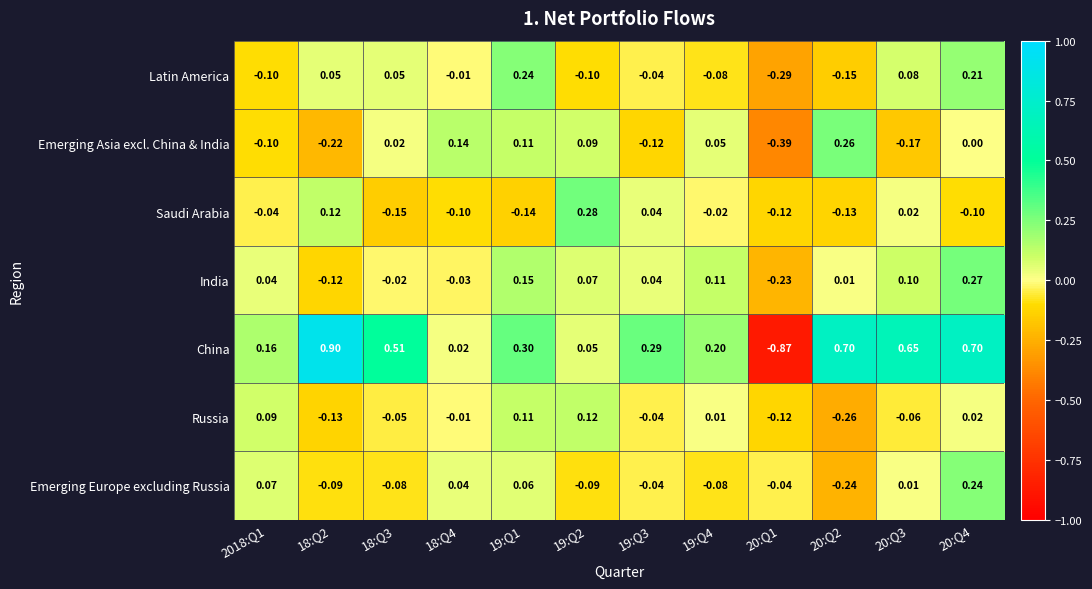

At how many categories does at least one series exceed 0?

11